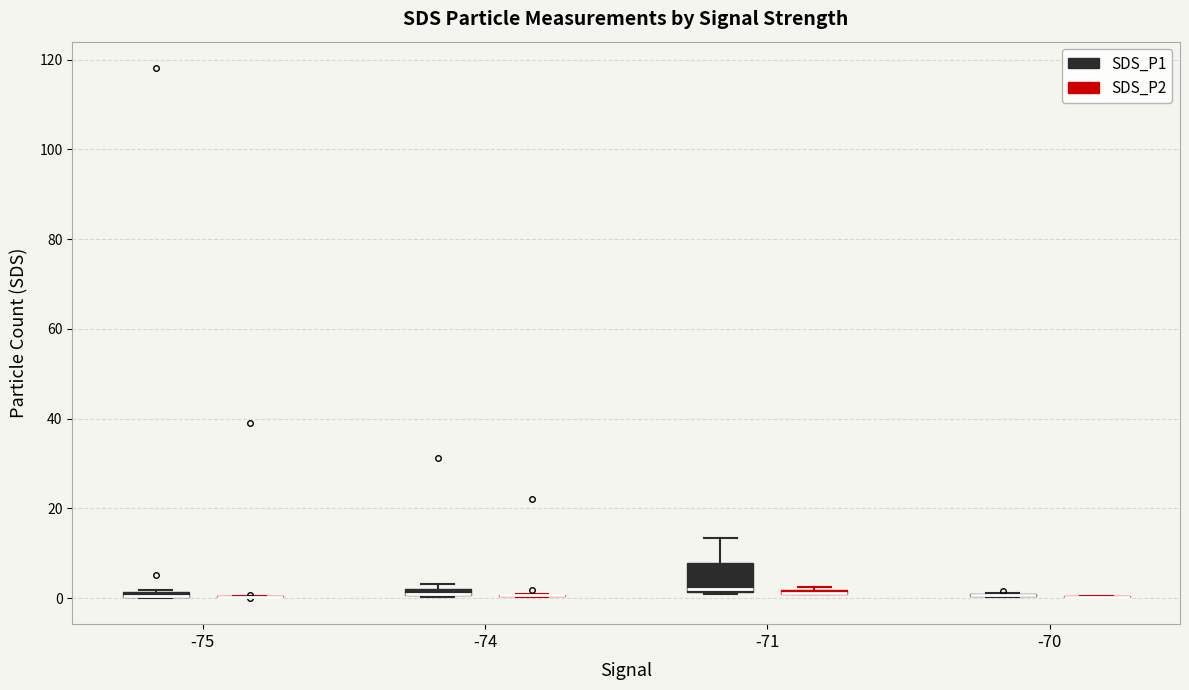

Comparing the boxes themselves (not the whiskers), which one is the tallest?

-71 (SDS_P1)